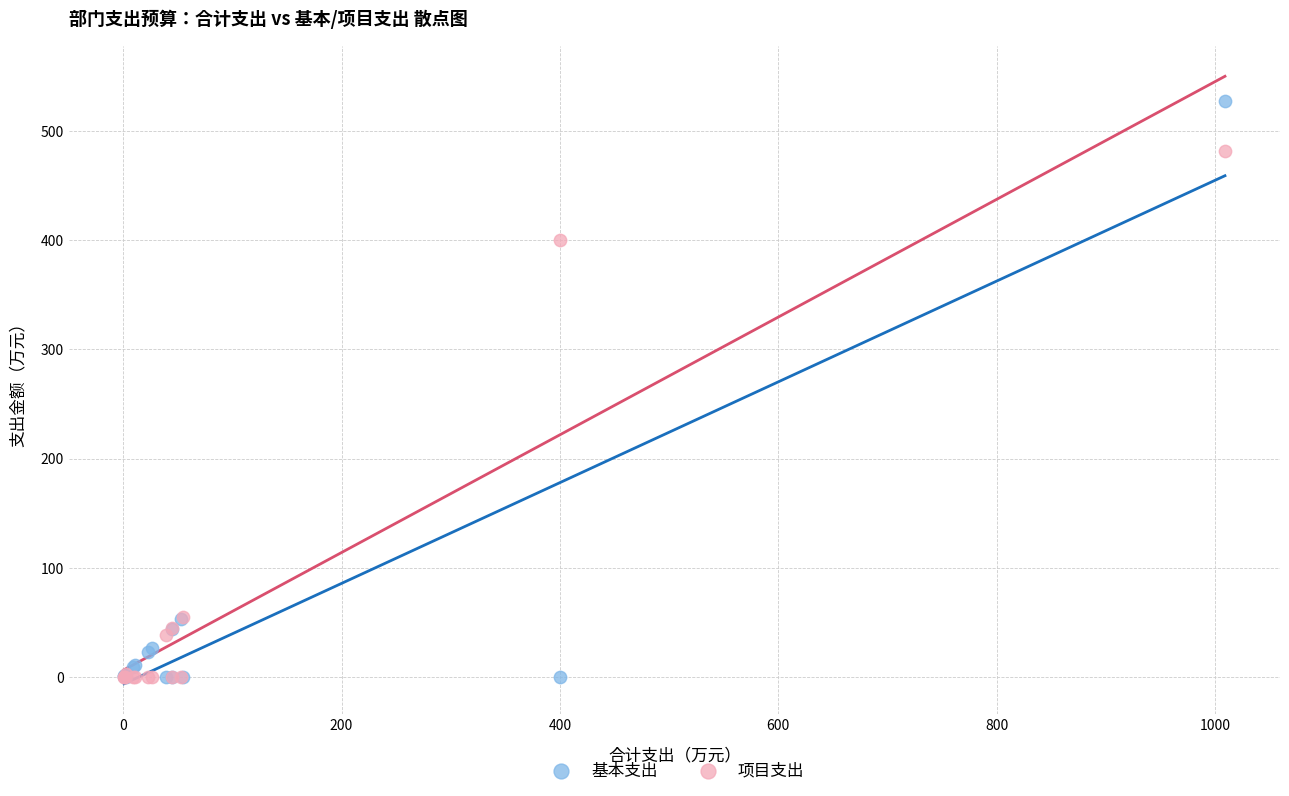

Across all series, what Y value is closest to 263?

400.0